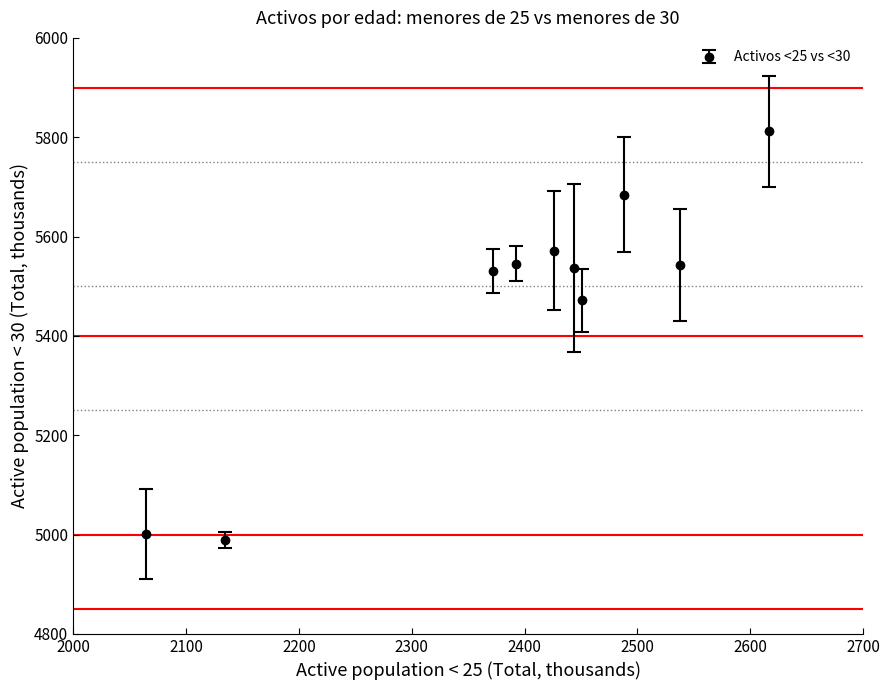

True or false: the data has more than 1 interior local peaks.

True